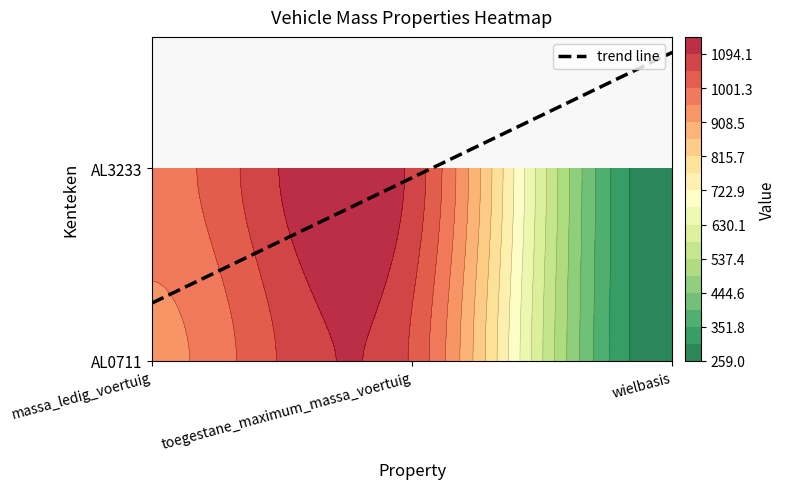

How many categories are shown in the chart?

3